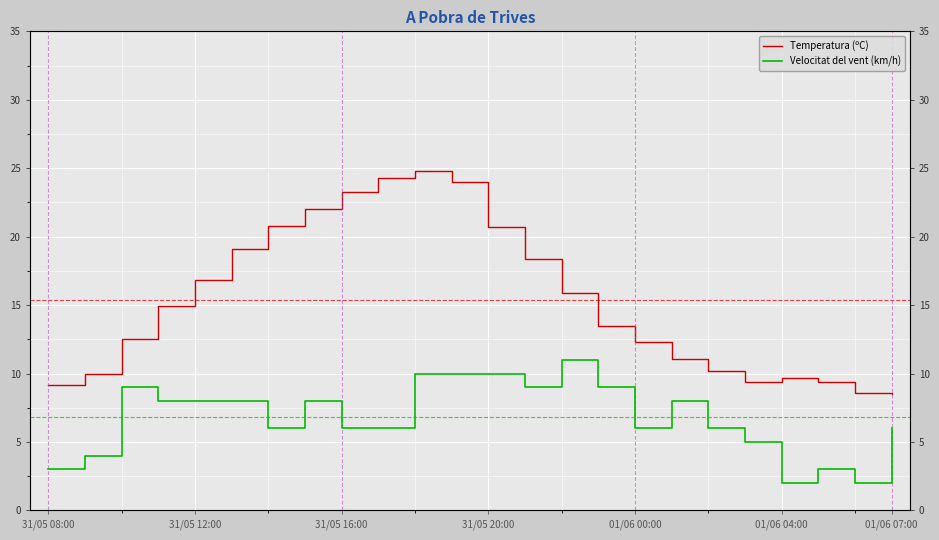

The value of Temperatura (ºC) at 01/06 07:00 is 8.5. True or false?

True